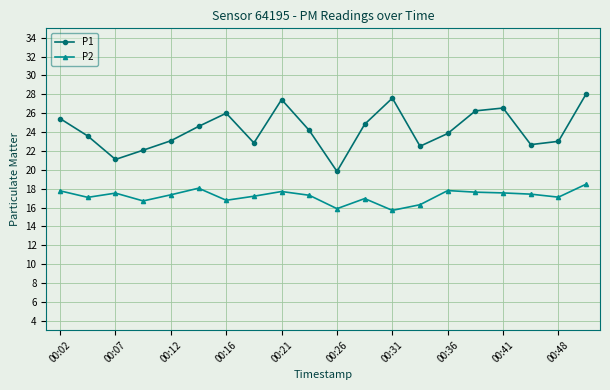

True or false: P1 and P2 cross at least once.

False